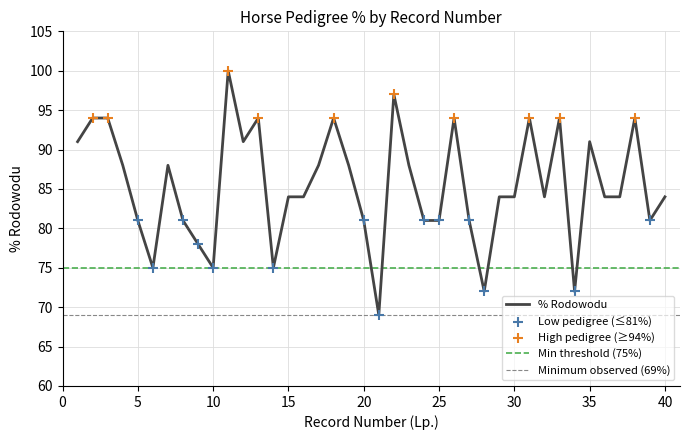

Approximately how many times larger is the value at 33 compared to 6?

1.3